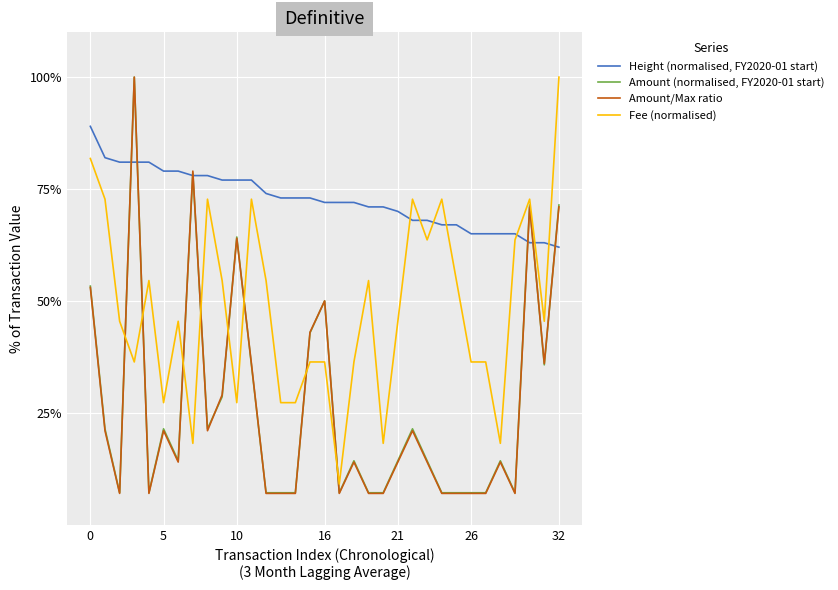

What are all the series names shown in the legend?

Height (normalised, FY2020-01 start), Amount (normalised, FY2020-01 start), Amount/Max ratio, Fee (normalised)